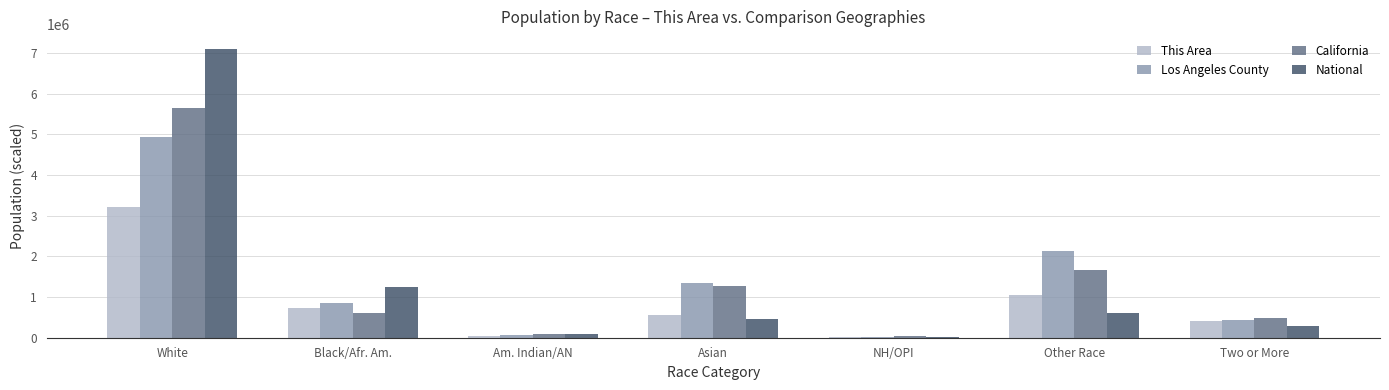

What is the sum of all National values?

9818605.0